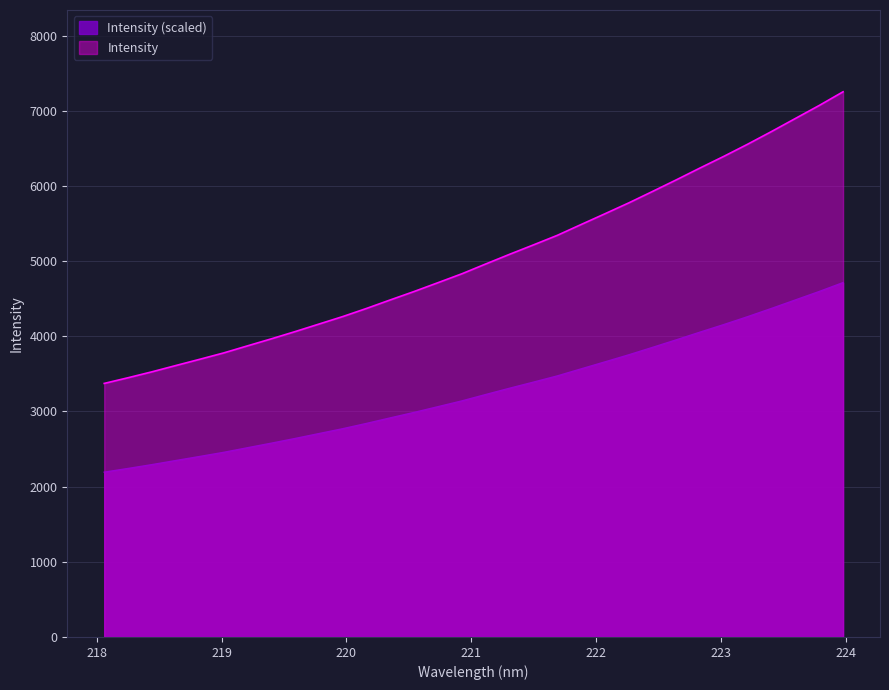

Which series has the largest total across all categories?

Intensity